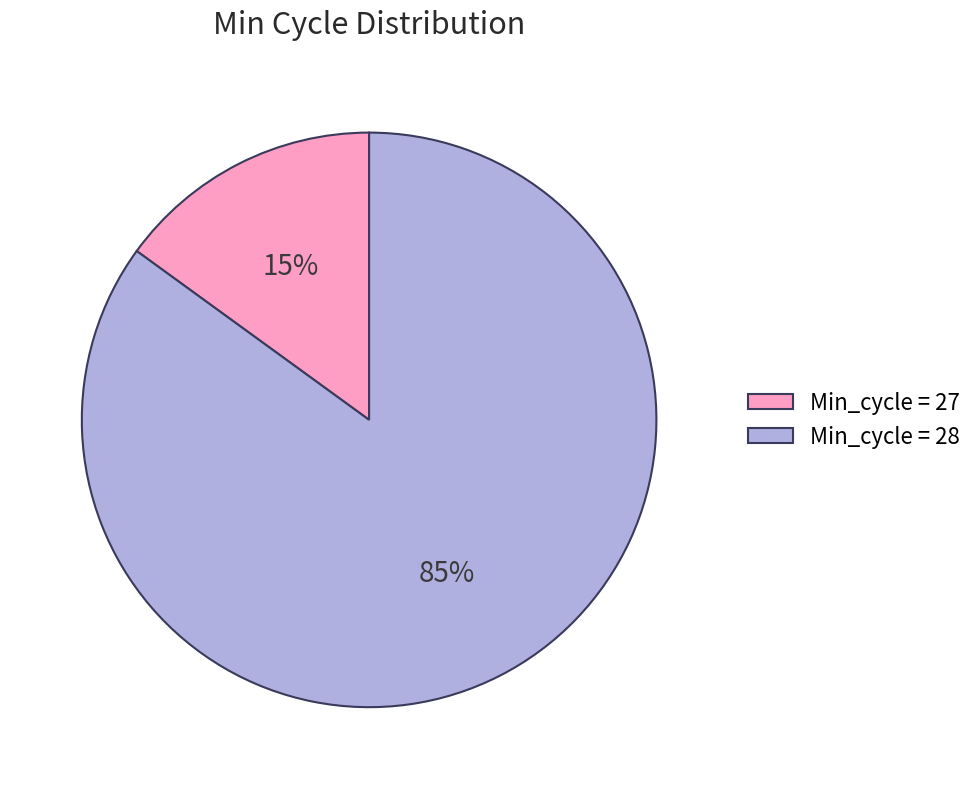

Do Min_cycle = 27 and Min_cycle = 28 together represent more than half of the pie?

Yes